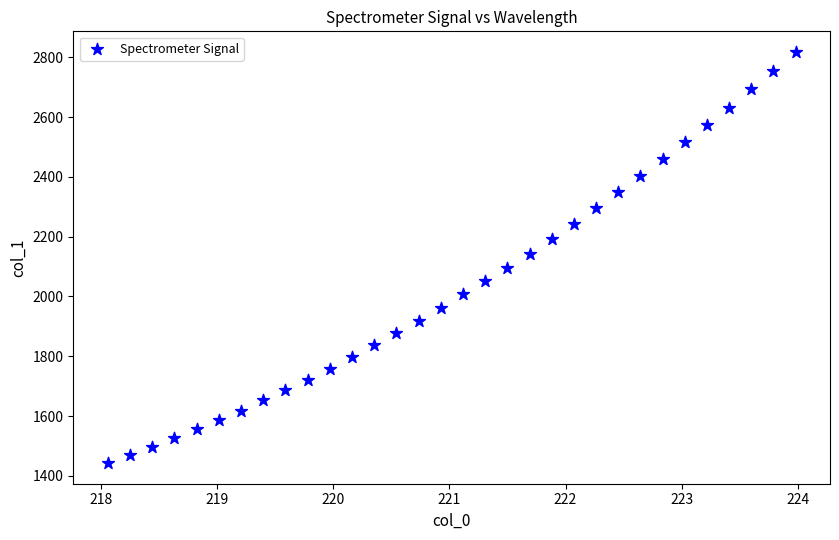

What is the range of X values (max minus min)?

5.9